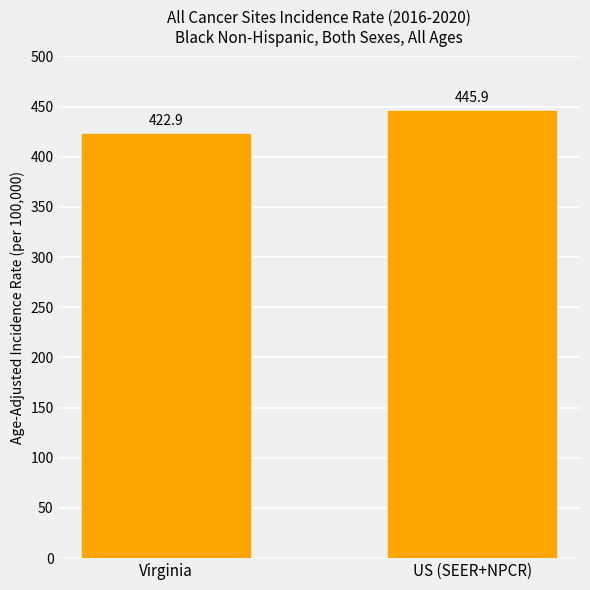

What is the change in value from Virginia to US (SEER+NPCR)?

+23.0